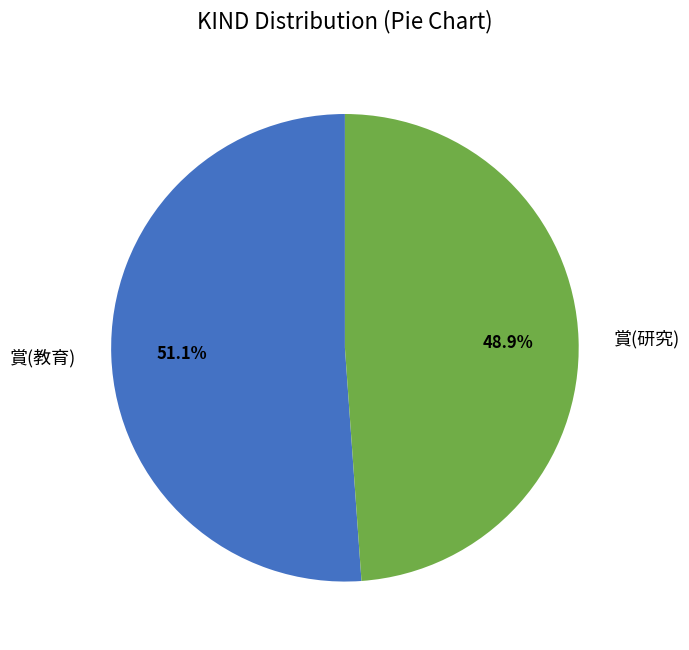

Count the number of slices in the pie.

2